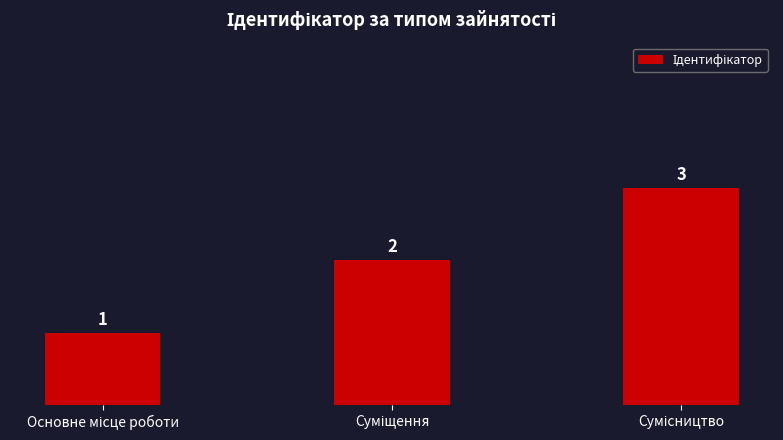

What is the average value?

2